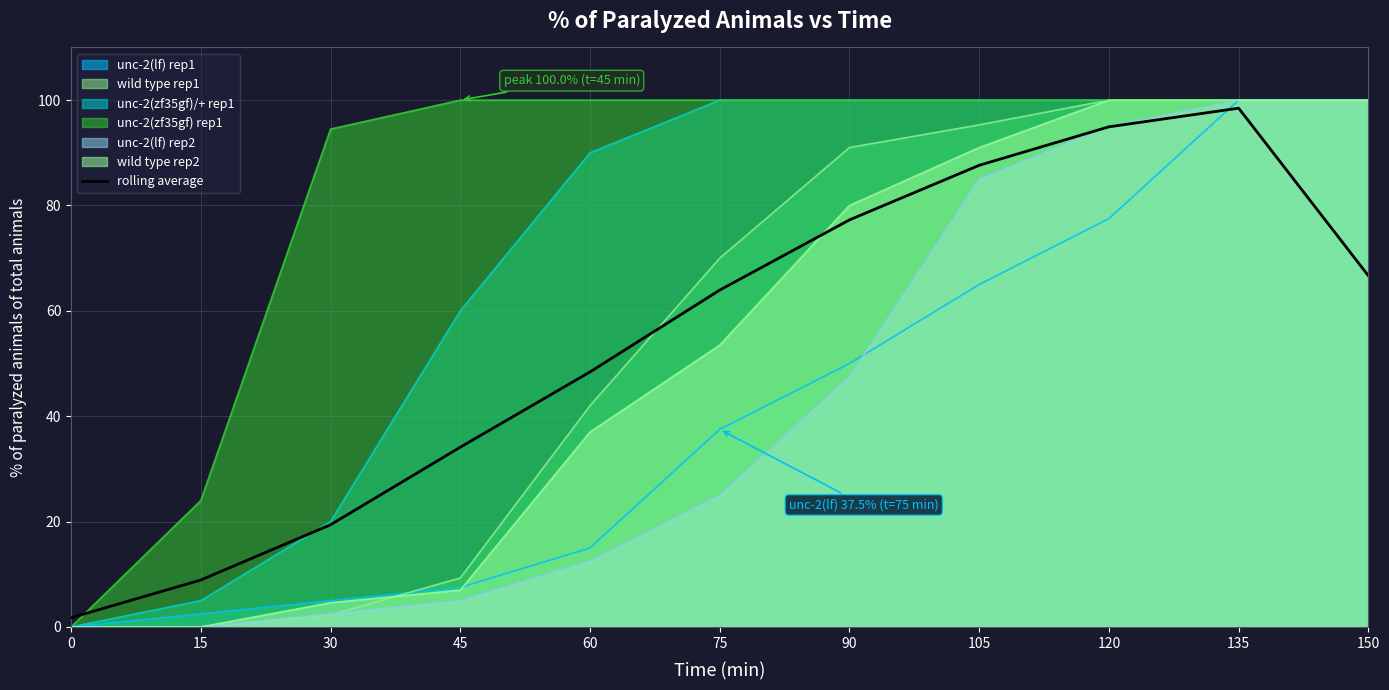

Reading right to left, extract all data points from this chart.

150=66.7	135=98.5	120=94.9	105=87.6	90=77.3	75=63.9	60=48.4	45=34.1	30=19.4	15=8.9	0=1.8